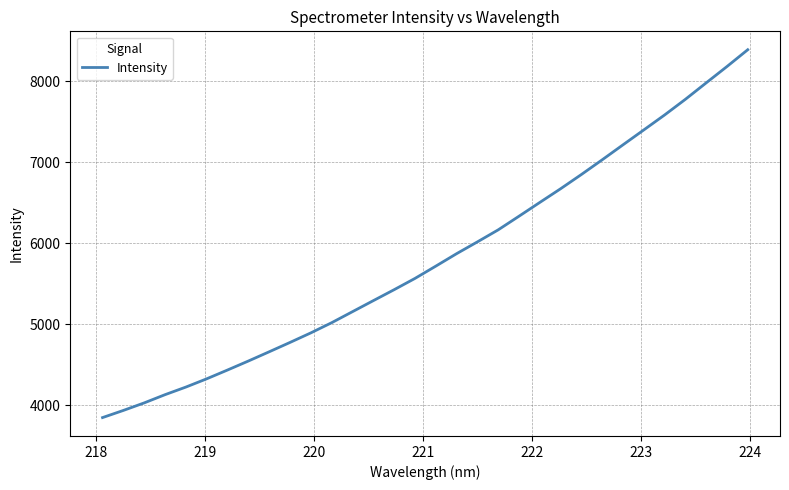

What is the sum of all values?

185950.9